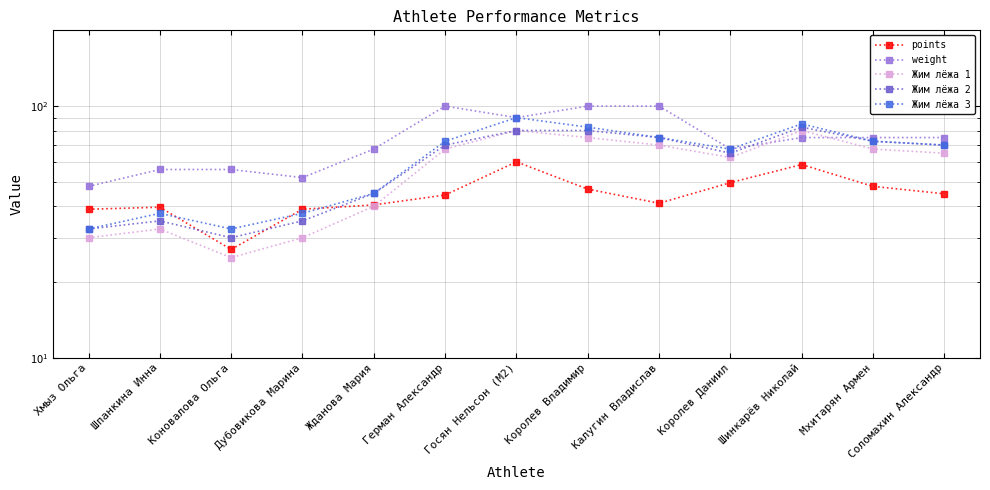

The value of Жим лёжа 3 at Коновалова Ольга is 32.5. True or false?

True